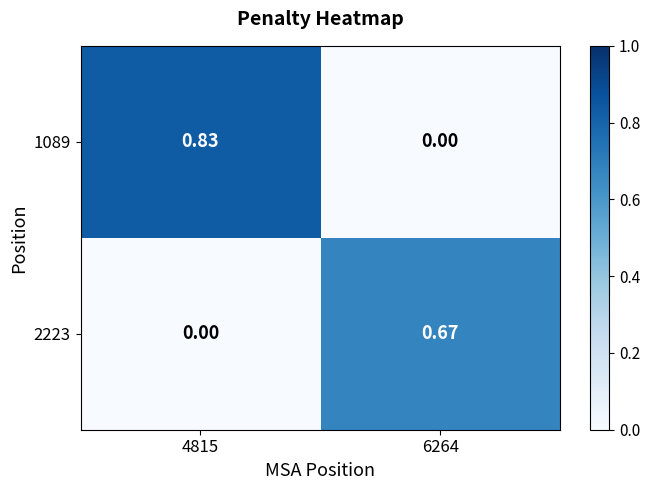

Is the value of 2223 at 6264 greater than the value of 1089 at 4815?

No